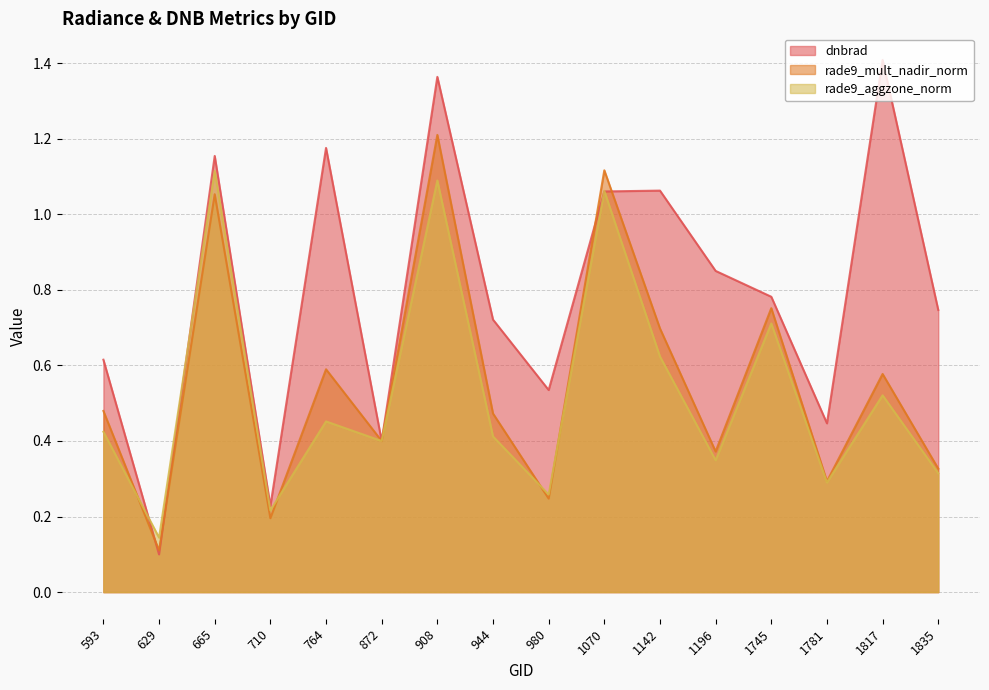

What is the sum of the rade9_mult_nadir_norm values at 872 and 629?

0.5